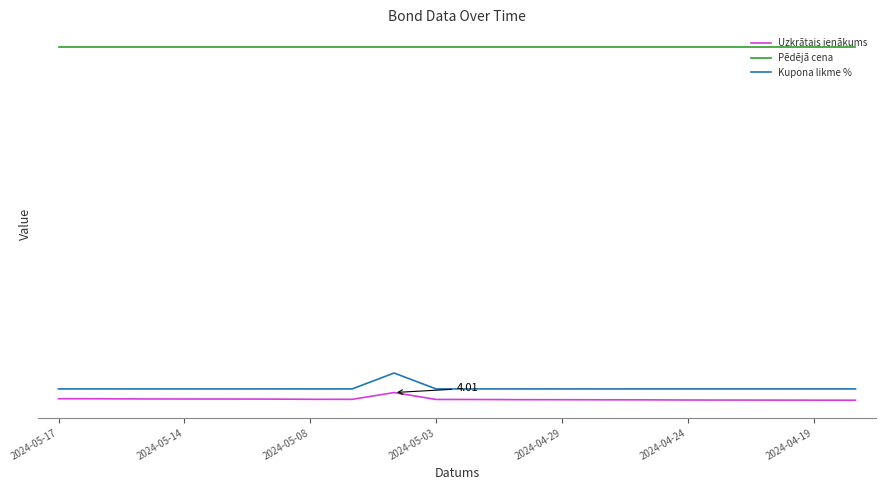

Does the chart have visible grid lines?

No